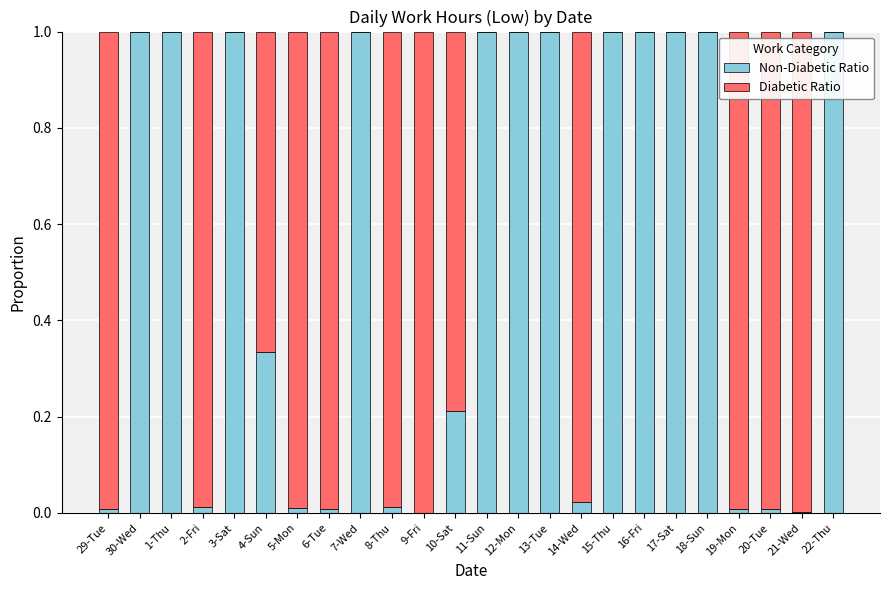

Are the bars grouped side by side (vs. stacked)?

No